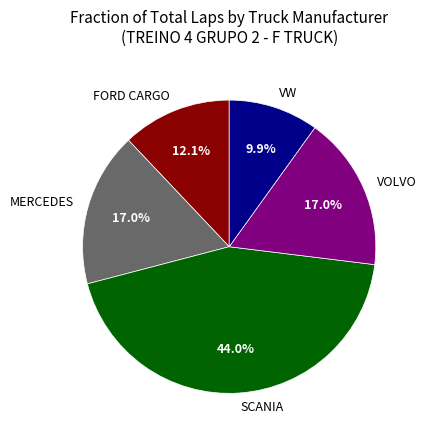

Does any single category account for the majority?

No